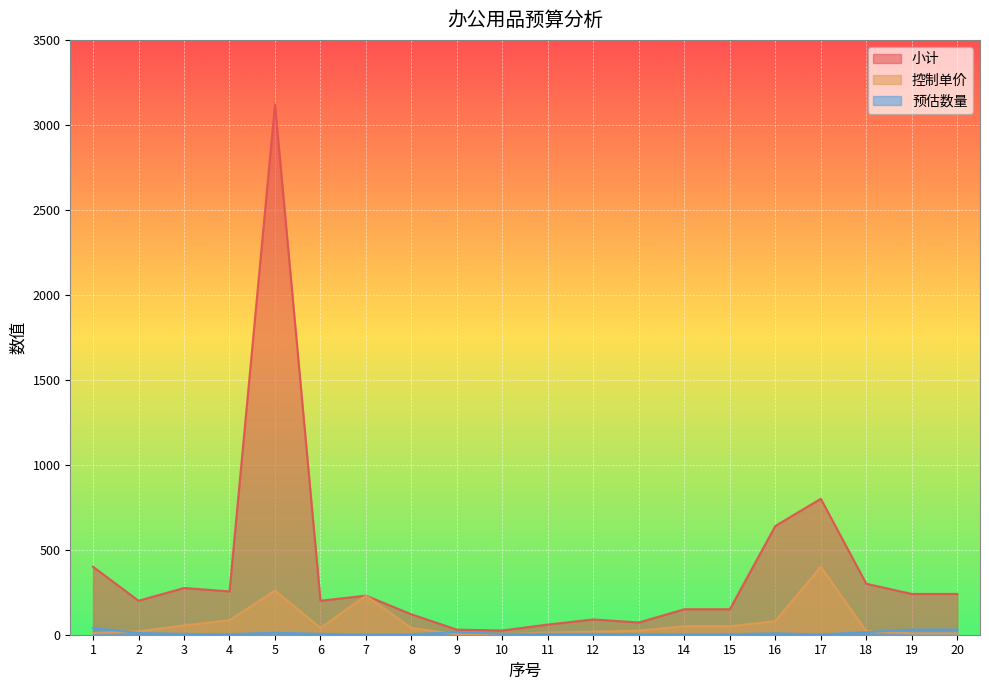

Where does the 小计 series first go above 230?

1